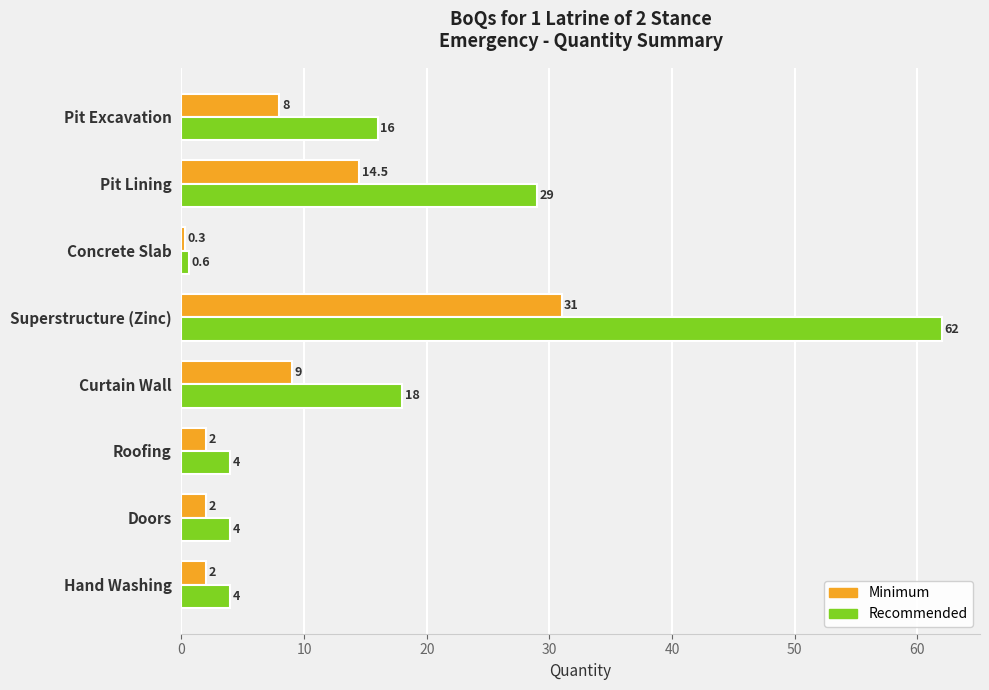

What is the average value of the Recommended series?

17.2